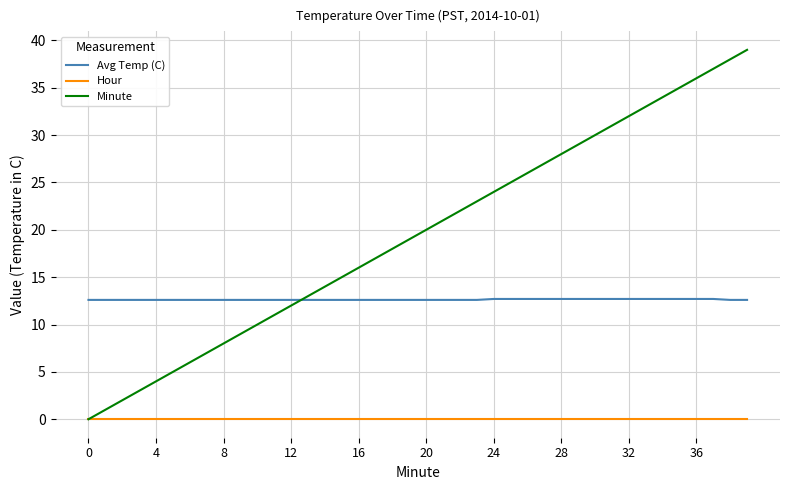

Rank the series by their average value, from lowest to highest.

Hour, Avg Temp (C), Minute